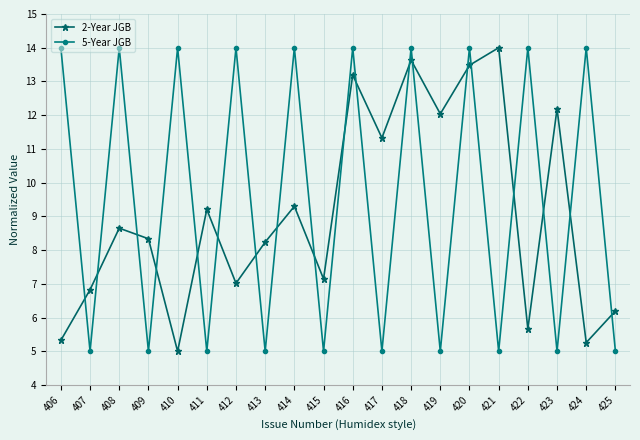

Between which two adjacent categories do 5-Year JGB and 2-Year JGB first intersect?

406 and 407